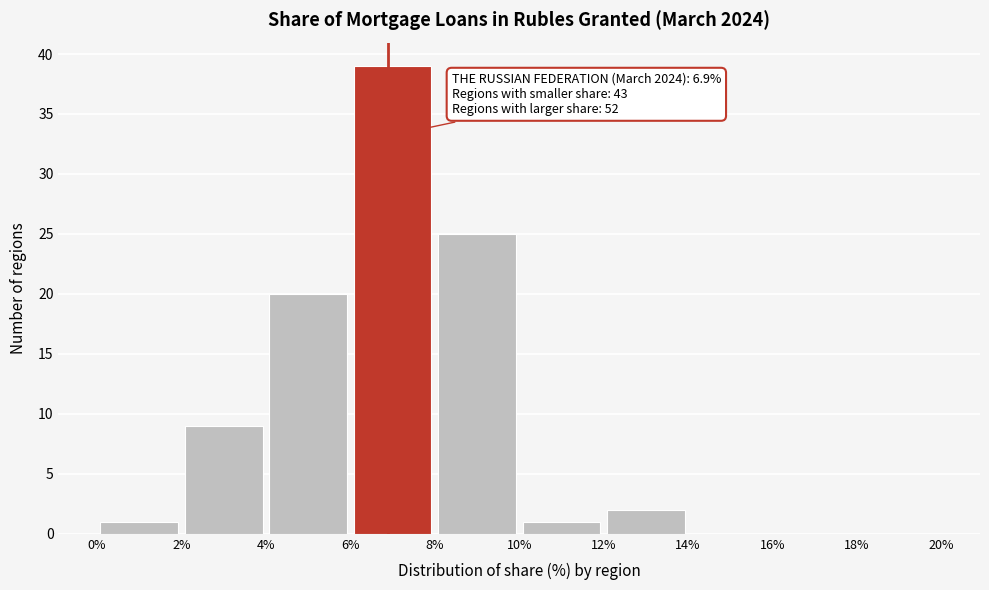

Over which range of the x-axis is the bar tallest?

6% to 8%